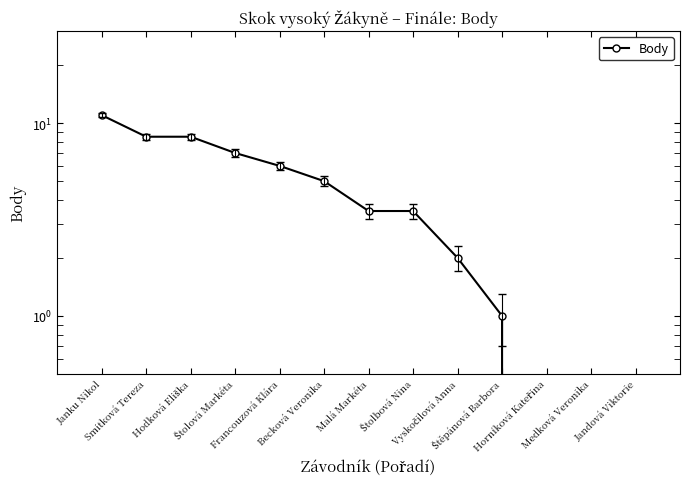

What position from the left is Jandová Viktorie?

13